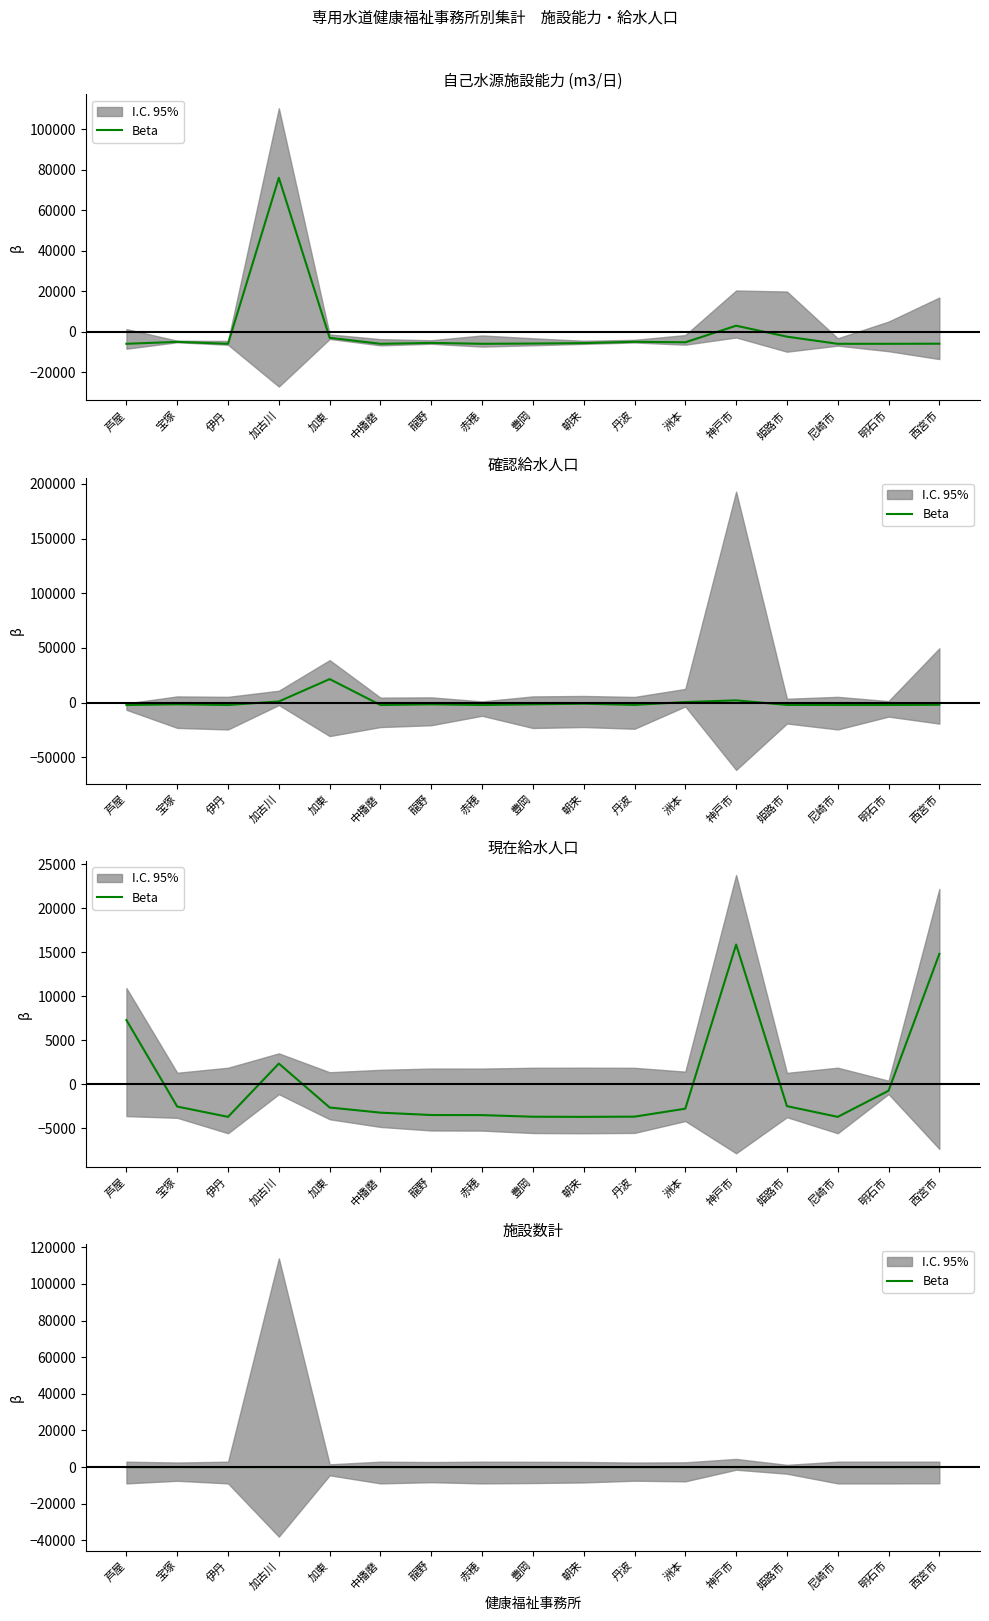

At which label is the value closest to 13?

西宮市